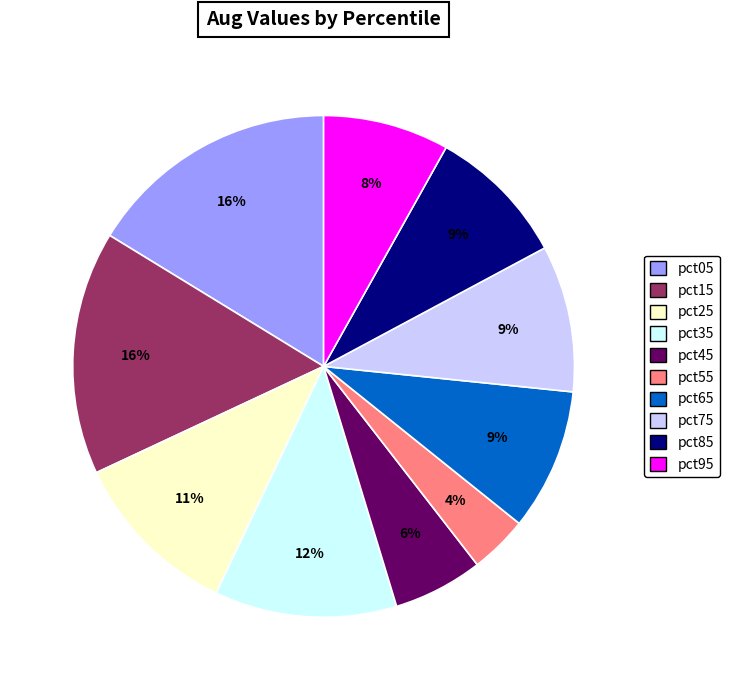

How many segments does this pie chart have?

10